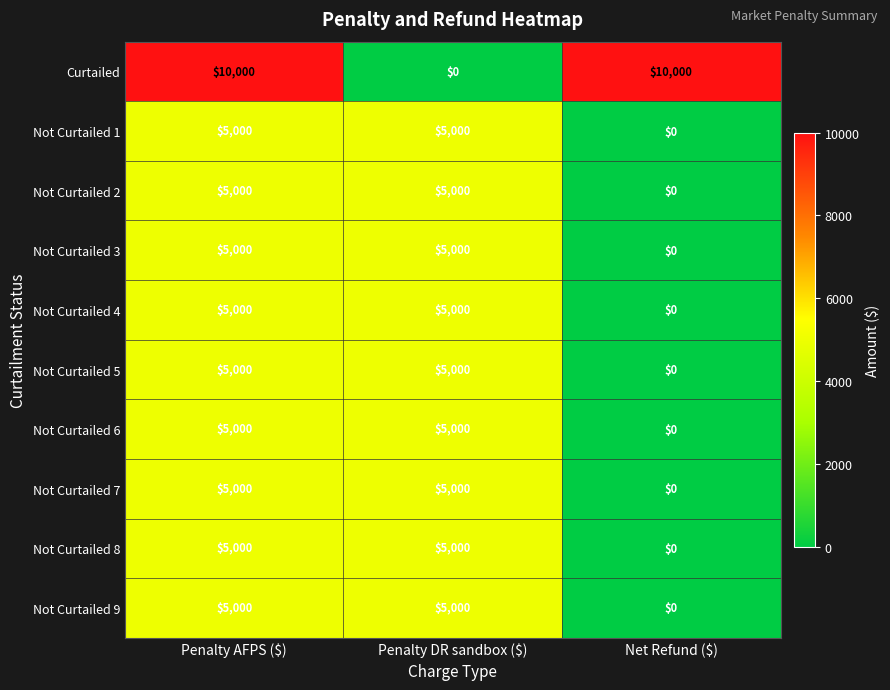

What is the sum of all Not Curtailed 5 values?

10000